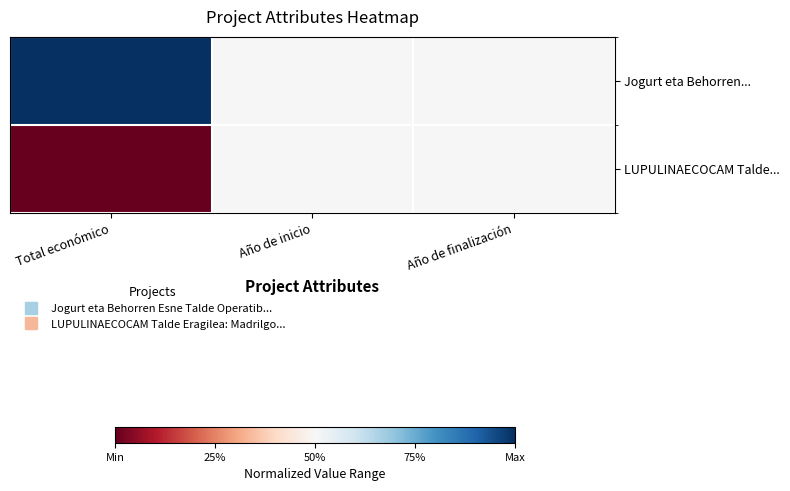

Which series has the largest total across all categories?

Jogurt eta Behorren...